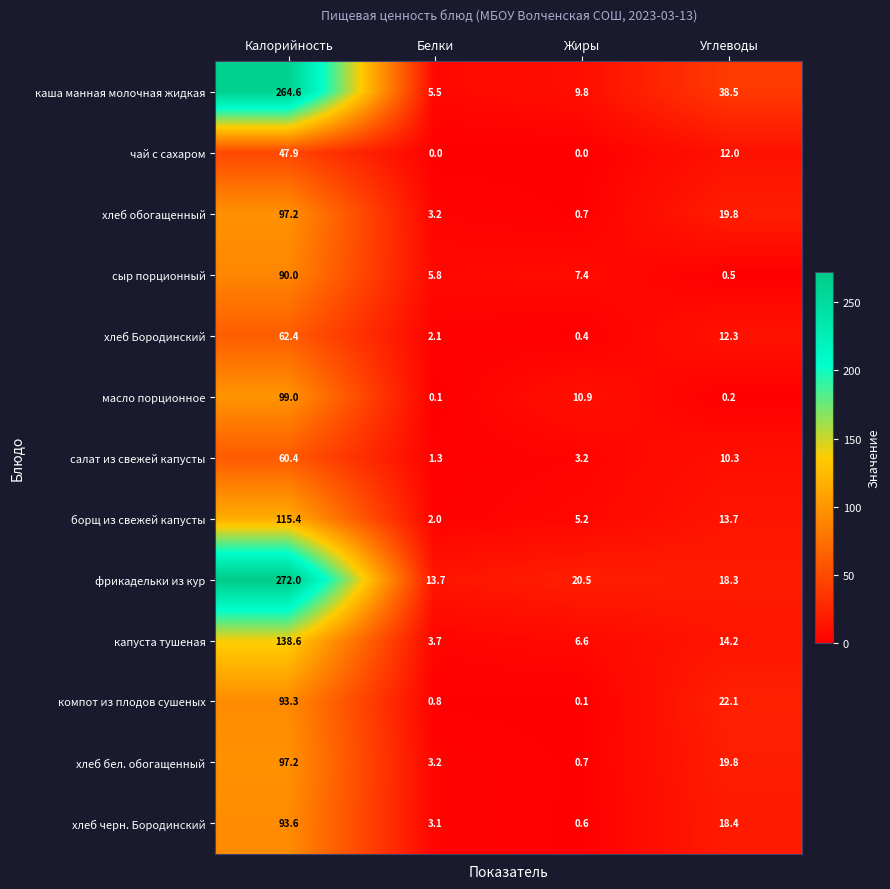

The value of чай с сахаром at Углеводы is 3.9. True or false?

False